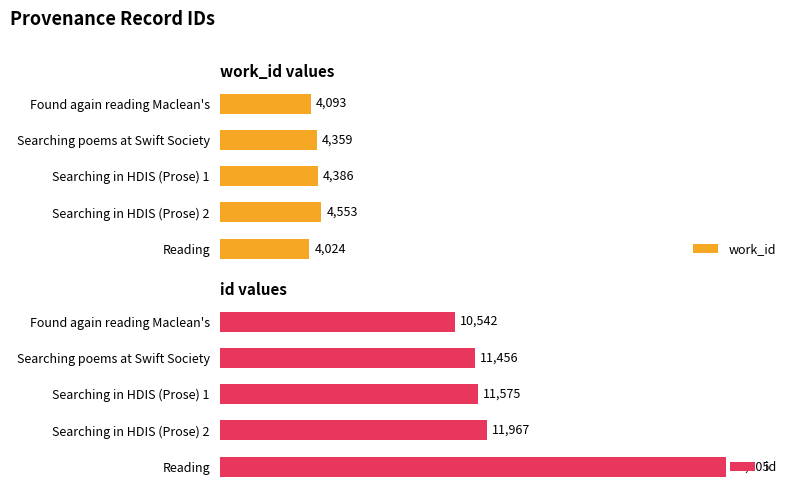

At which label does work_id reach its peak?

Searching in HDIS (Prose) 2